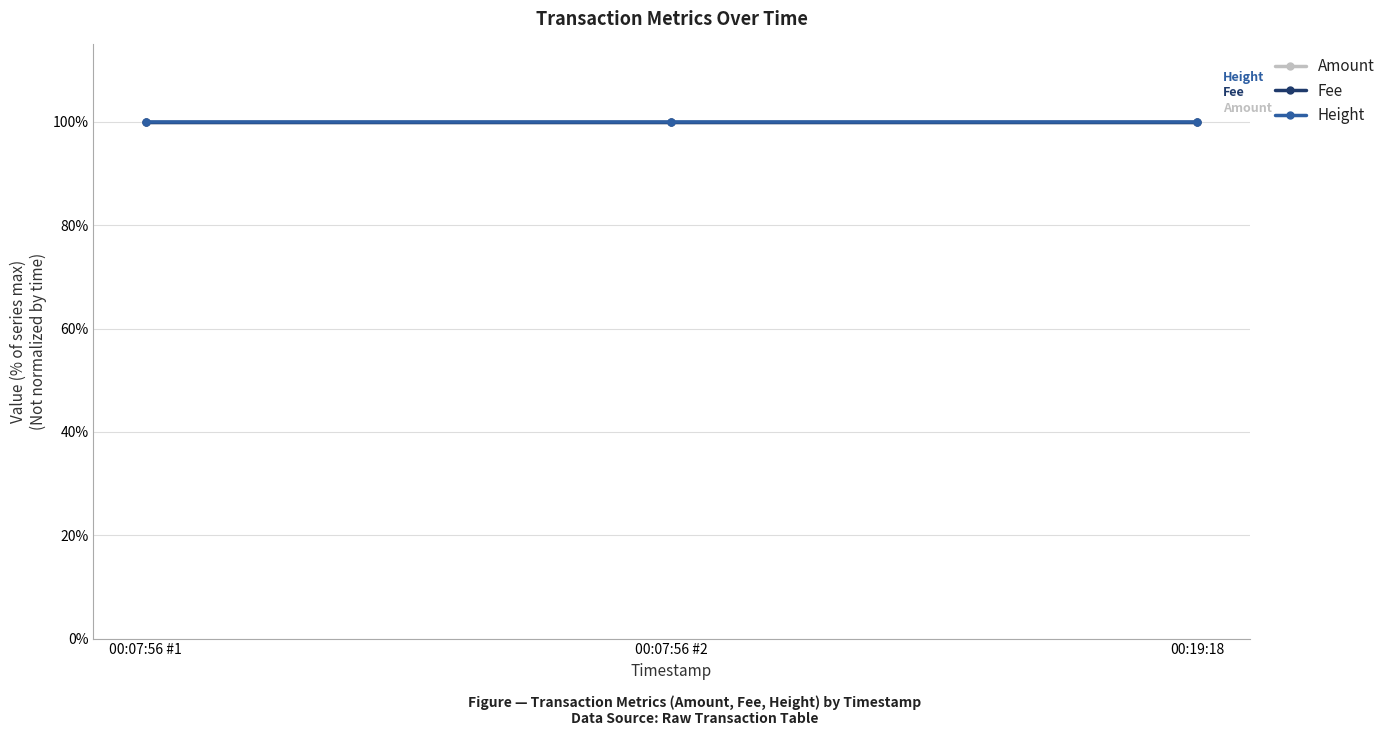

Does the chart have visible grid lines?

Yes